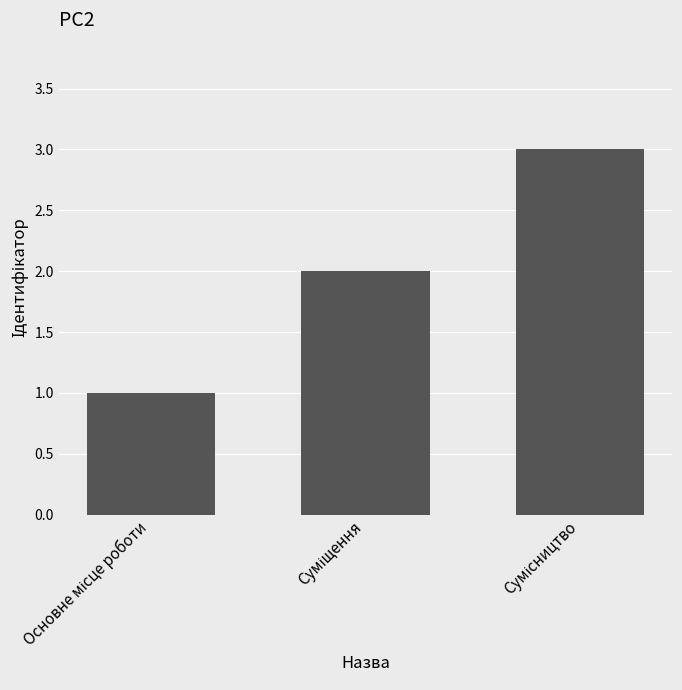

What is the maximum value shown in the chart?

3